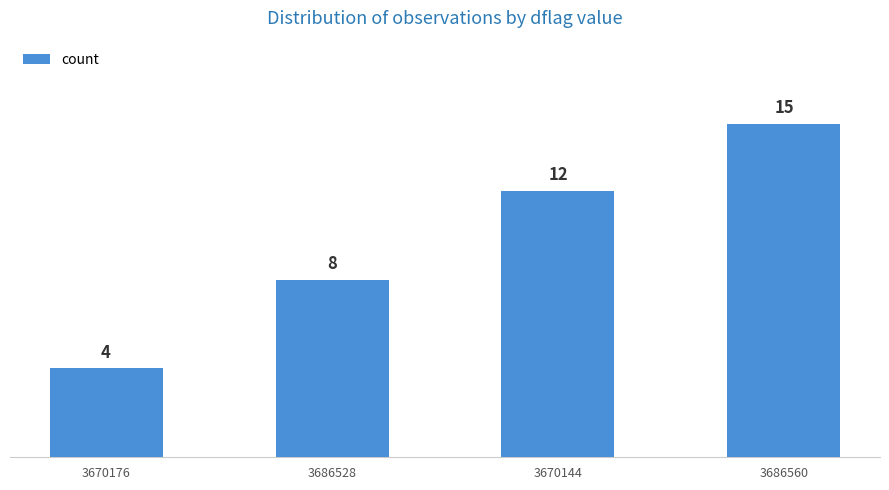

What is the ratio of the value at 3670144 to the value at 3686560?

0.8